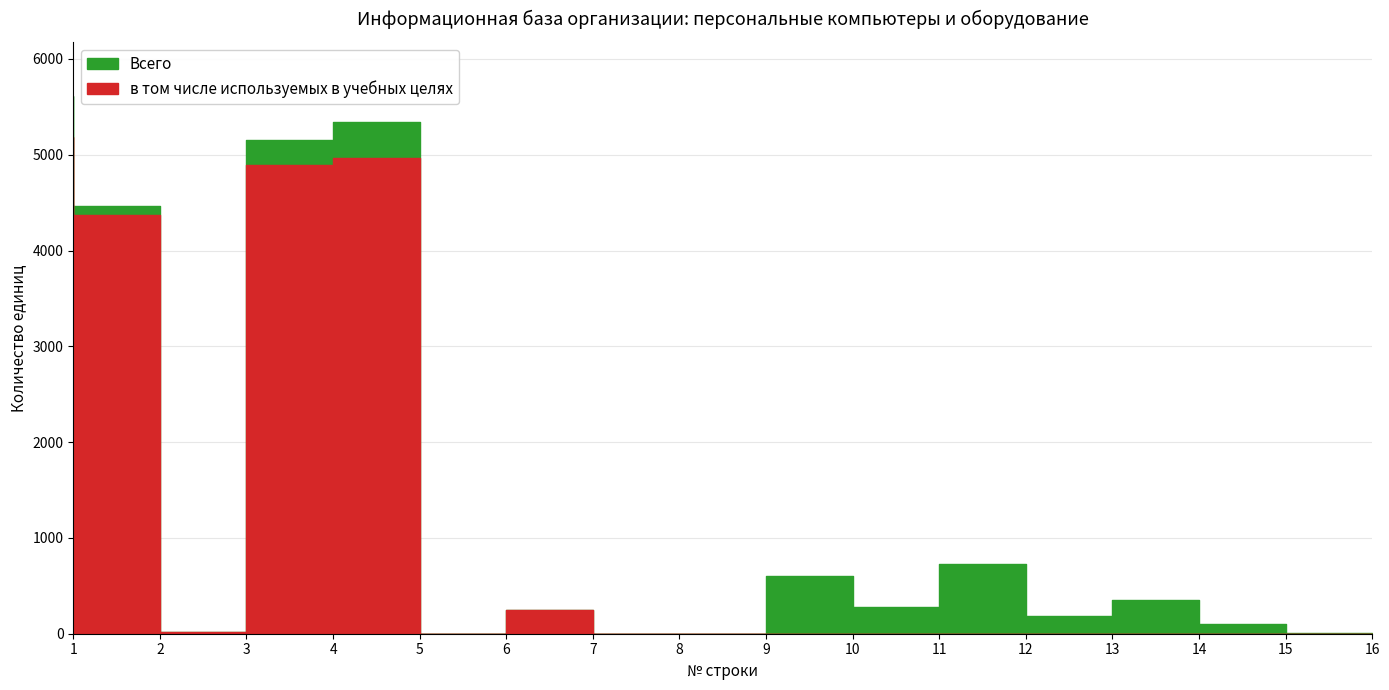

How many categories are shown in the chart?

16